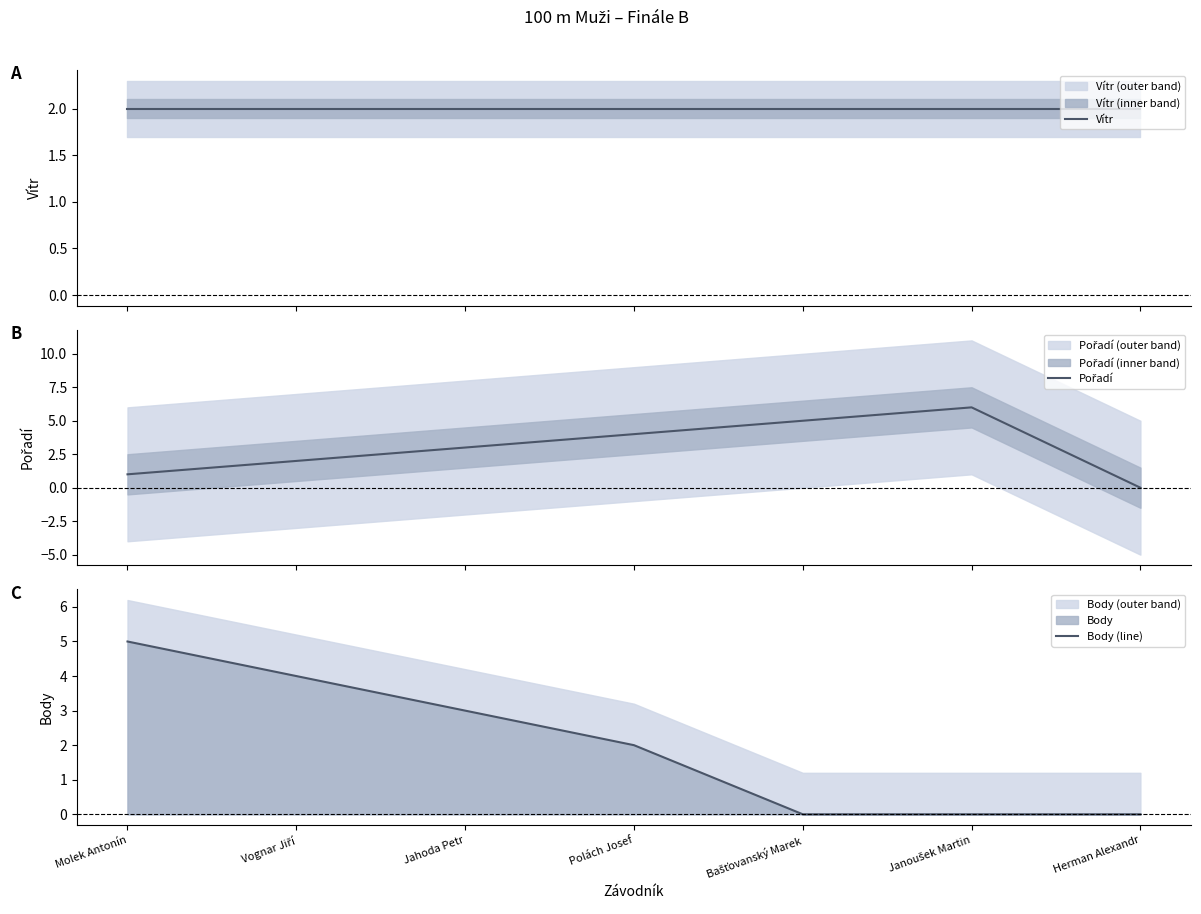

What is the label of the 1st point from the right?

Herman Alexandr